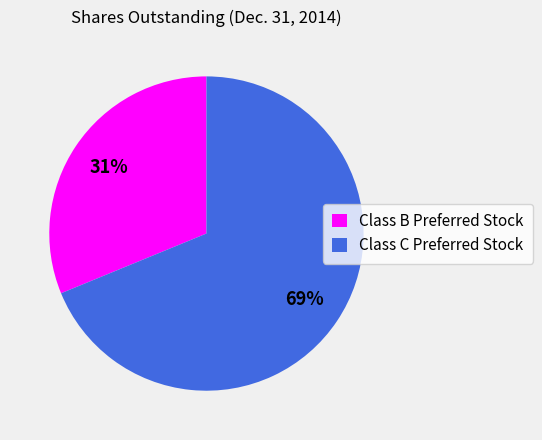

To the nearest percent, what is the difference between the largest and smallest slice percentages?

38%